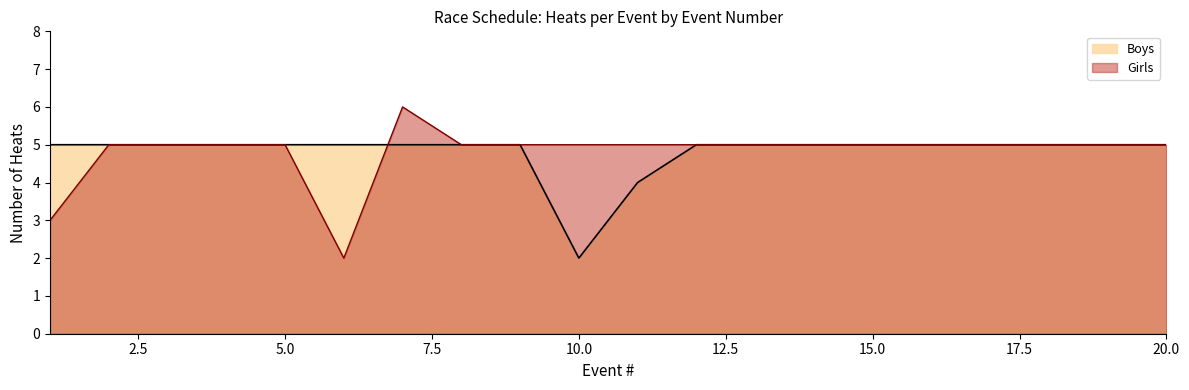

At how many categories does at least one series exceed 2?

20